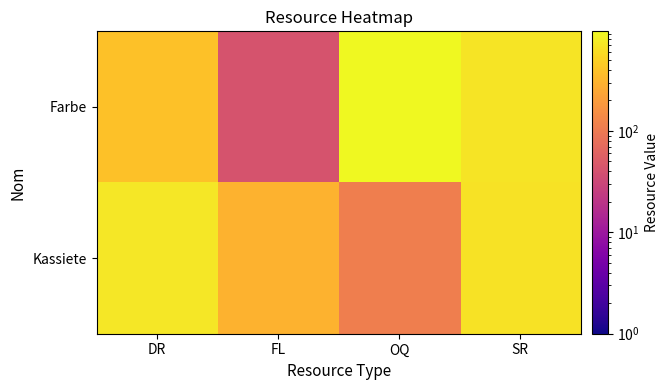

Which has a higher value, SR or FL?

SR